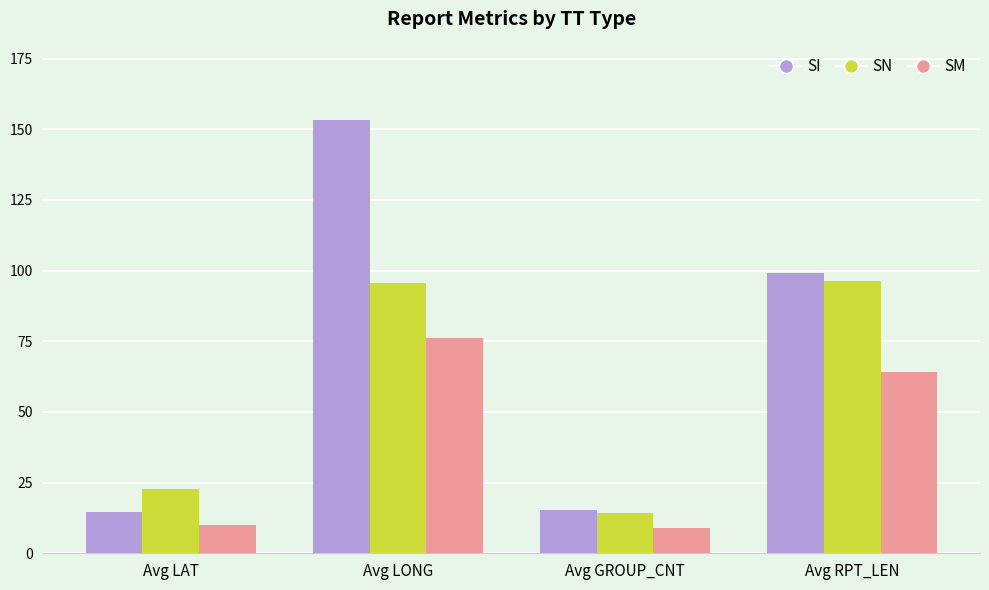

What is the approximate value of SN at Avg GROUP_CNT?

14.1